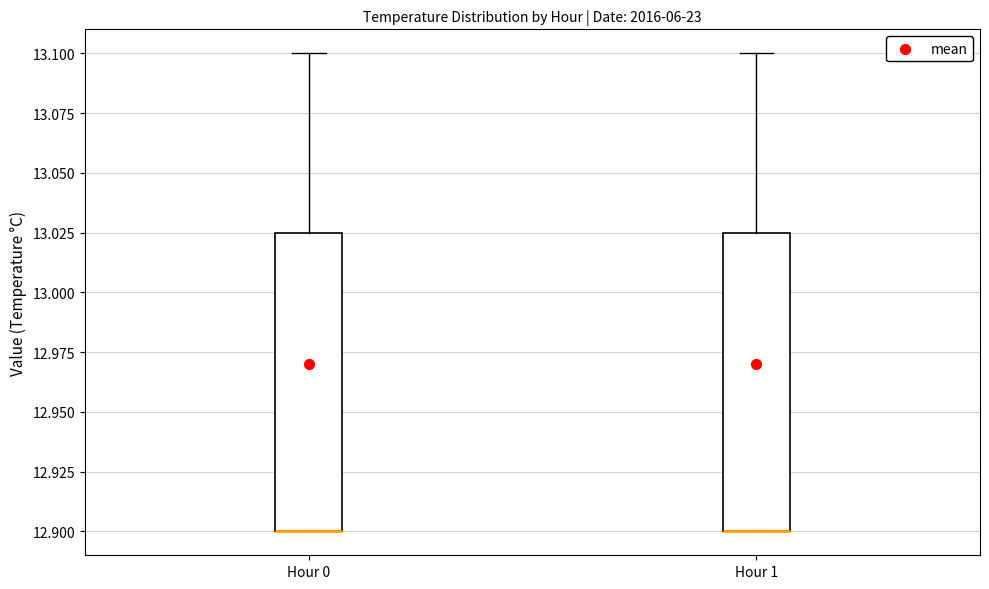

Reading left to right, read every box against the y-axis: the position of its median line, the range the box covers, and the ends of its whiskers. The values are not printed on the chart, so give them approximately, as read against the axis.

Hour 0: median 12.900 (drawn on the box's lower edge), box 12.900 to 13.025, whiskers 12.900 to 13.100
Hour 1: median 12.900 (drawn on the box's lower edge), box 12.900 to 13.025, whiskers 12.900 to 13.100